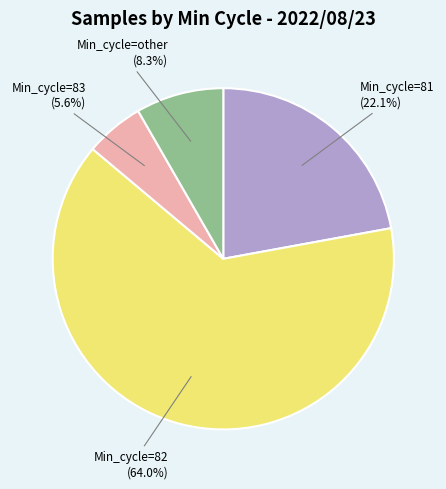

Combined, do Min_cycle=82 and Min_cycle=83 account for over 50%?

Yes